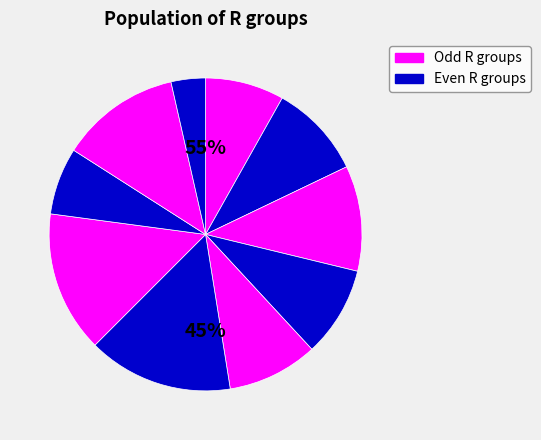

To the nearest percent, what is the difference between the R3 and R7 slice percentages?

6%